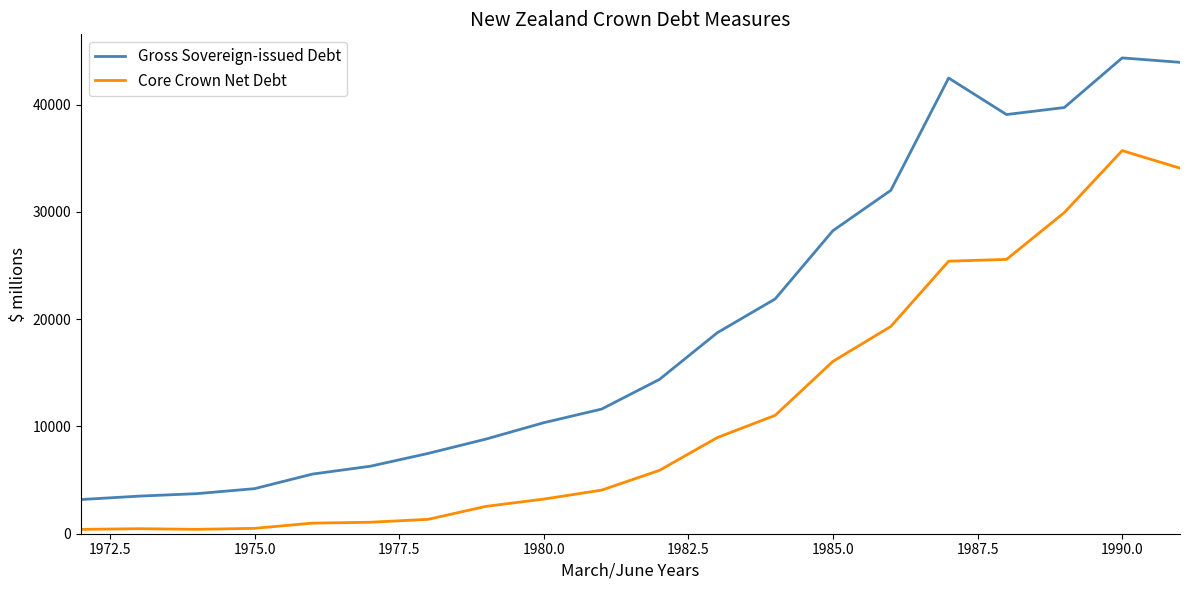

Which series has the largest total across all categories?

Gross Sovereign-issued Debt